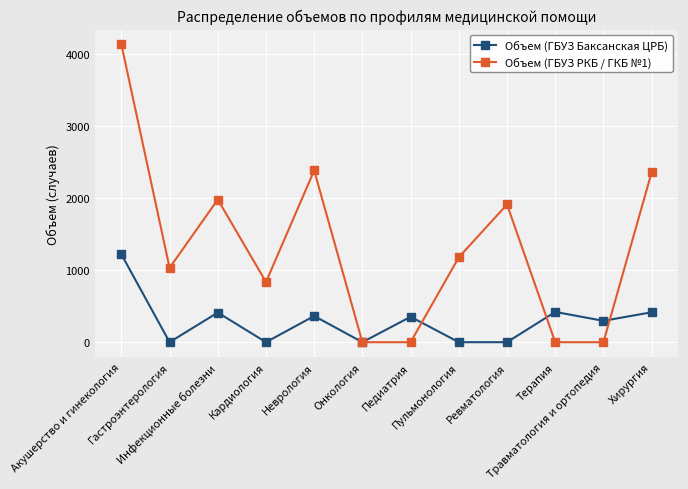

Which series has the largest total across all categories?

Объем (ГБУЗ РКБ / ГКБ №1)